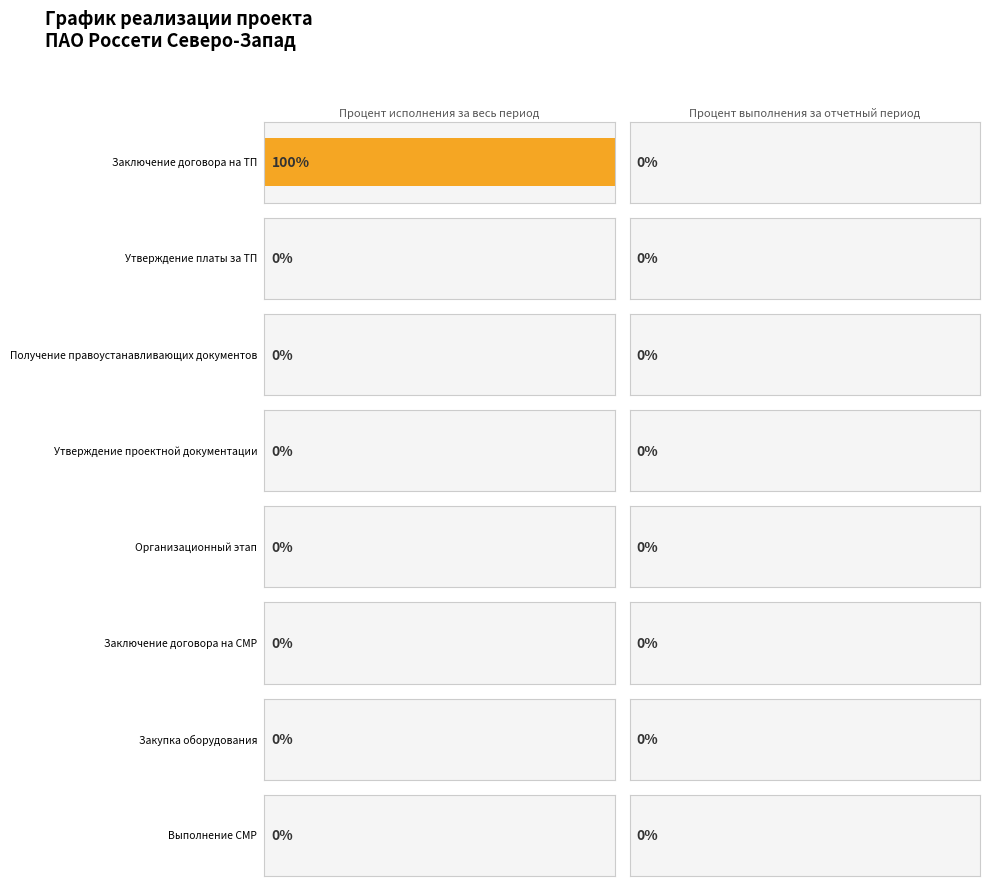

Which series has the largest range (max minus min)?

Процент исполнения за весь период